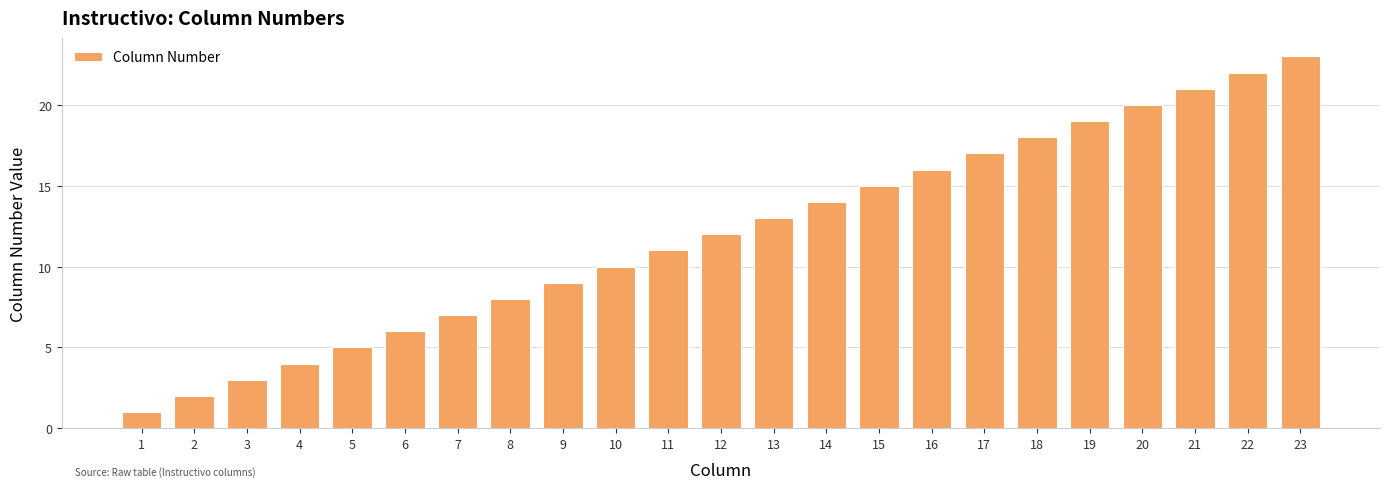

How many categories are shown in the chart?

23